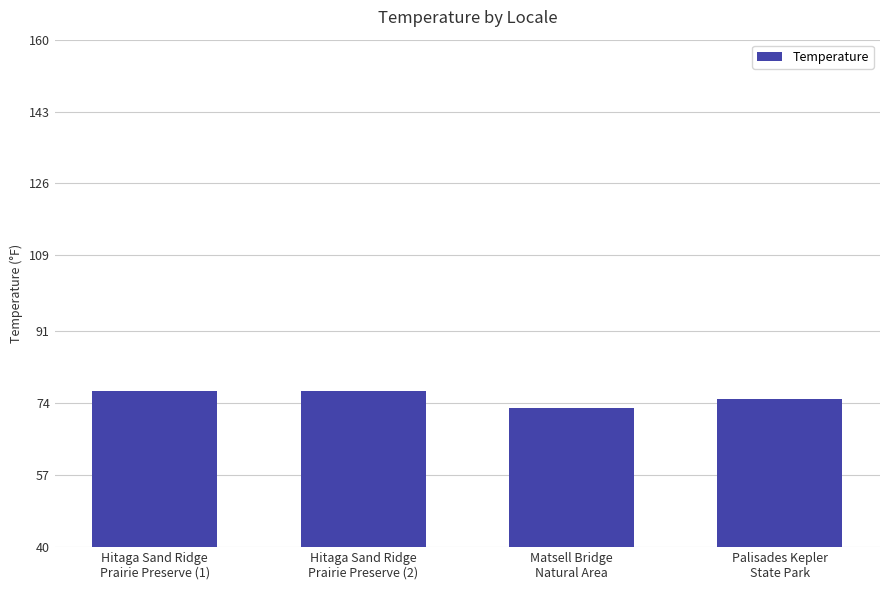

Are the bars horizontal?

No